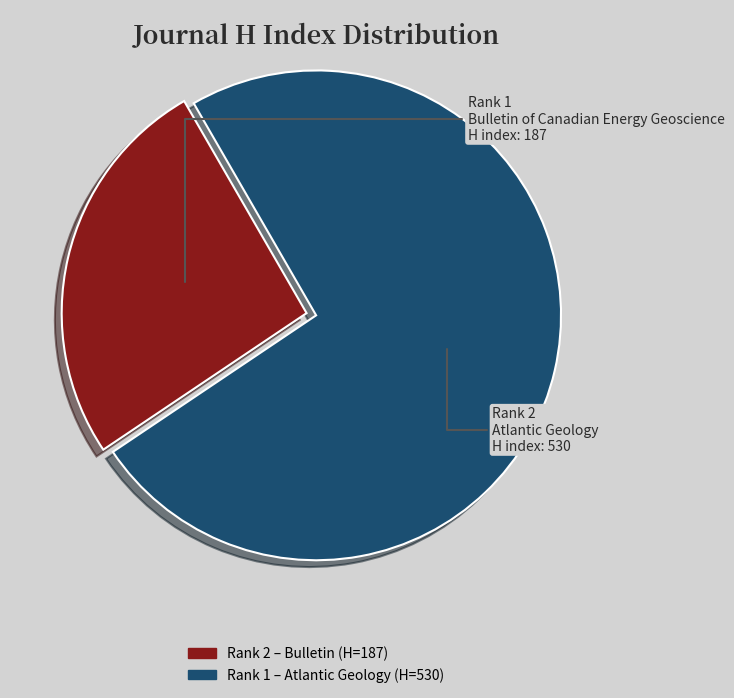

To the nearest percent, what is the difference between the largest and smallest slice percentages?

48%